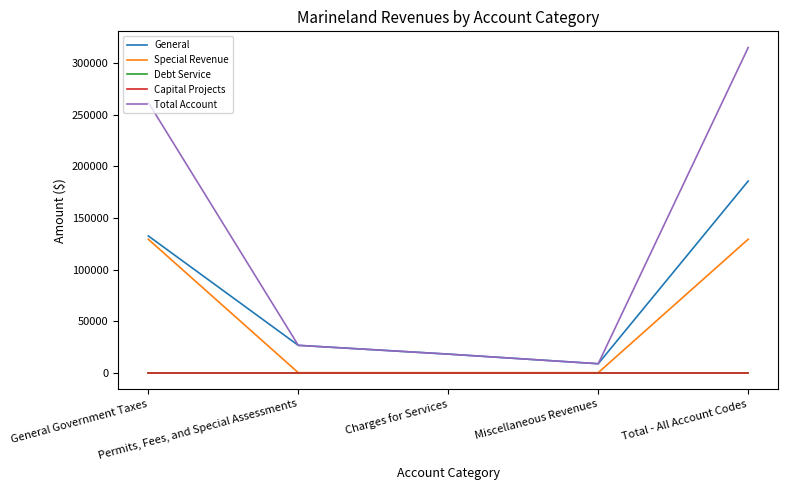

True or false: Special Revenue and General cross at least once.

False